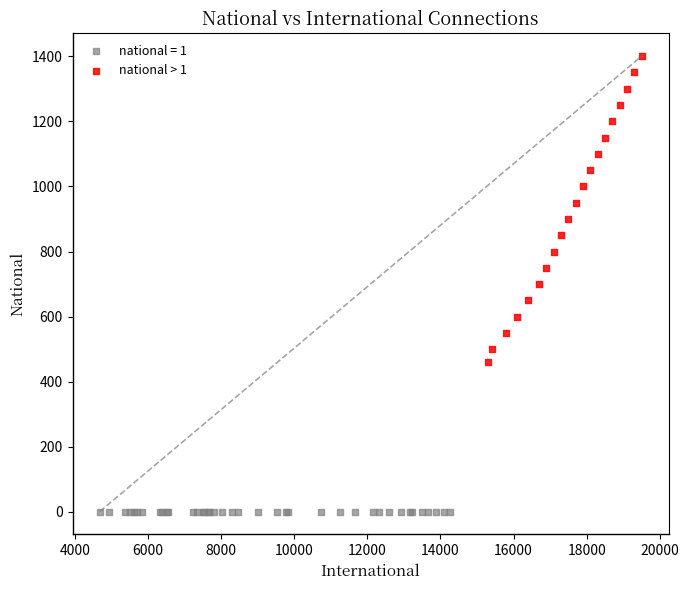

Which series reaches the maximum Y coordinate?

national > 1